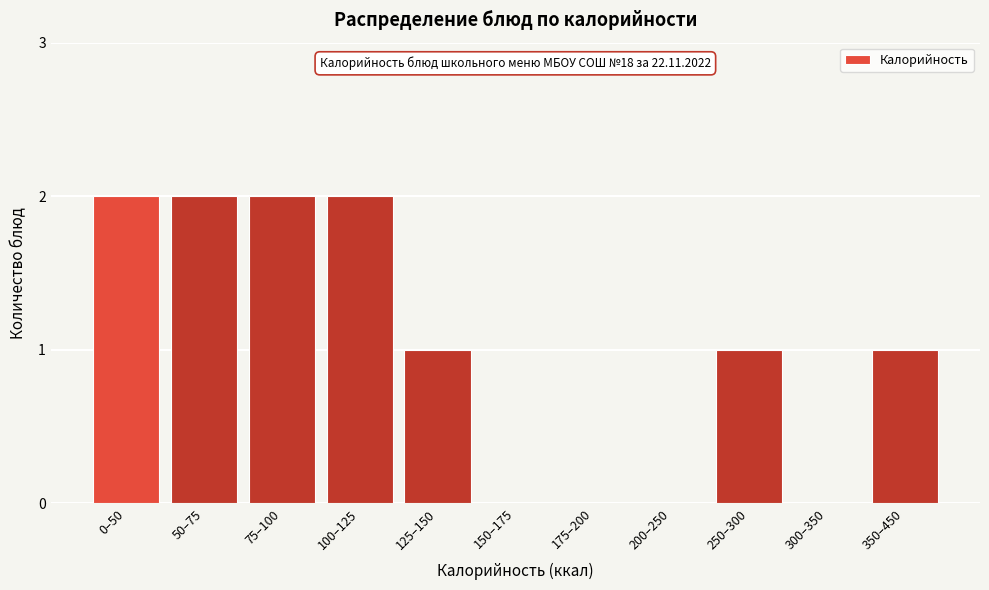

Reading right to left, extract all data points from this chart.

350–450=1	300–350=0	250–300=1	200–250=0	175–200=0	150–175=0	125–150=1	100–125=2	75–100=2	50–75=2	0–50=2